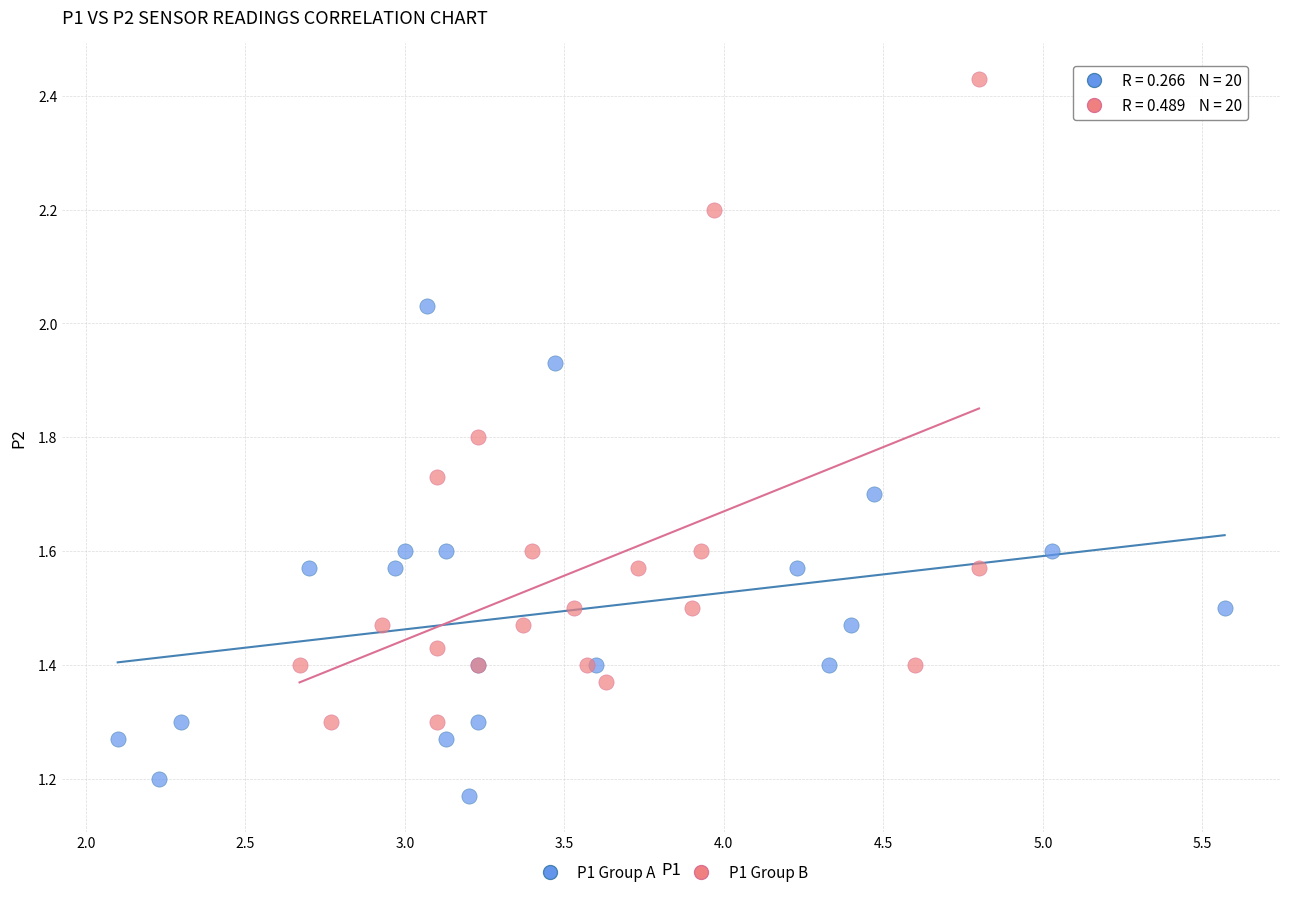

Which series has the largest Y range (max minus min)?

P1 Group B